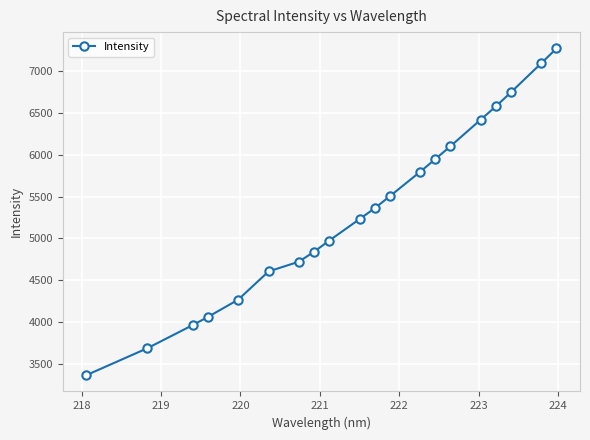

What is the smallest value displayed?

3368.8